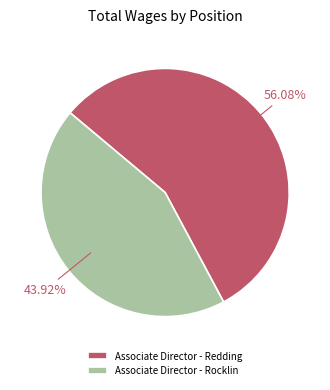

Combined, do Associate Director - Rocklin and Associate Director - Redding account for over 50%?

Yes